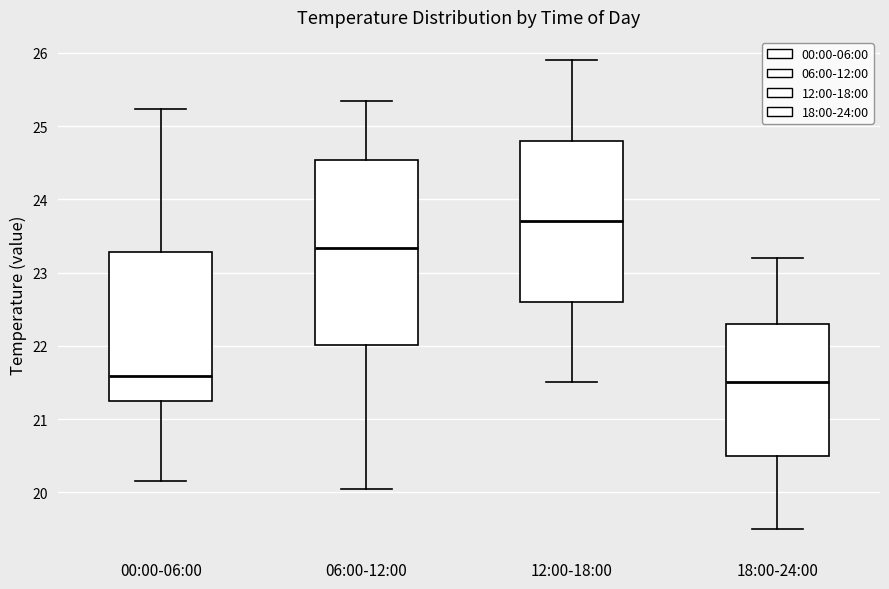

Comparing the boxes themselves (not the whiskers), which one is the tallest?

06:00-12:00